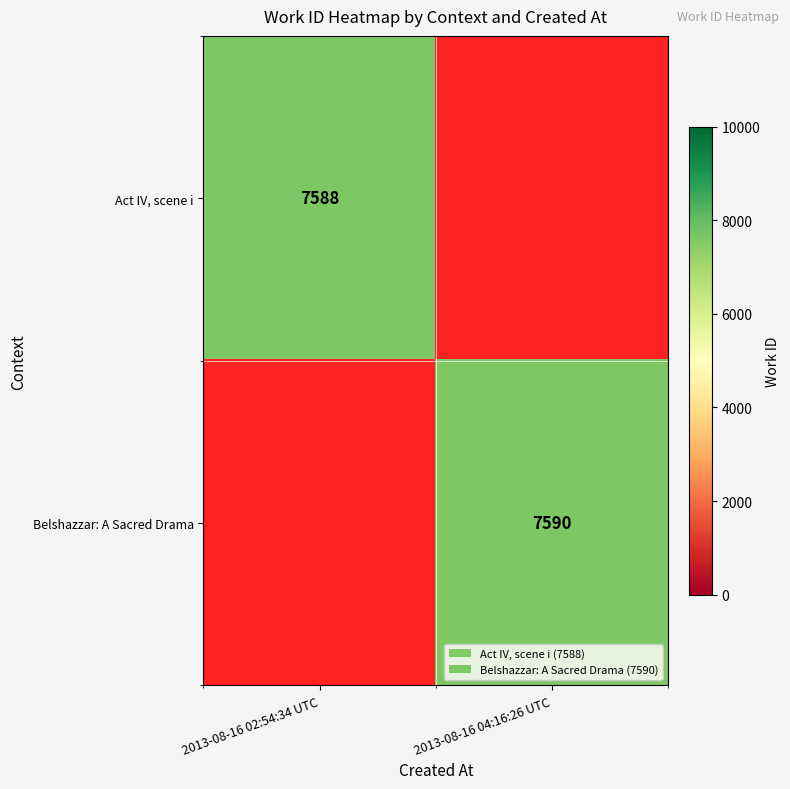

The value of Act IV, scene i at 2013-08-16 02:54:34 UTC is 7588. True or false?

True